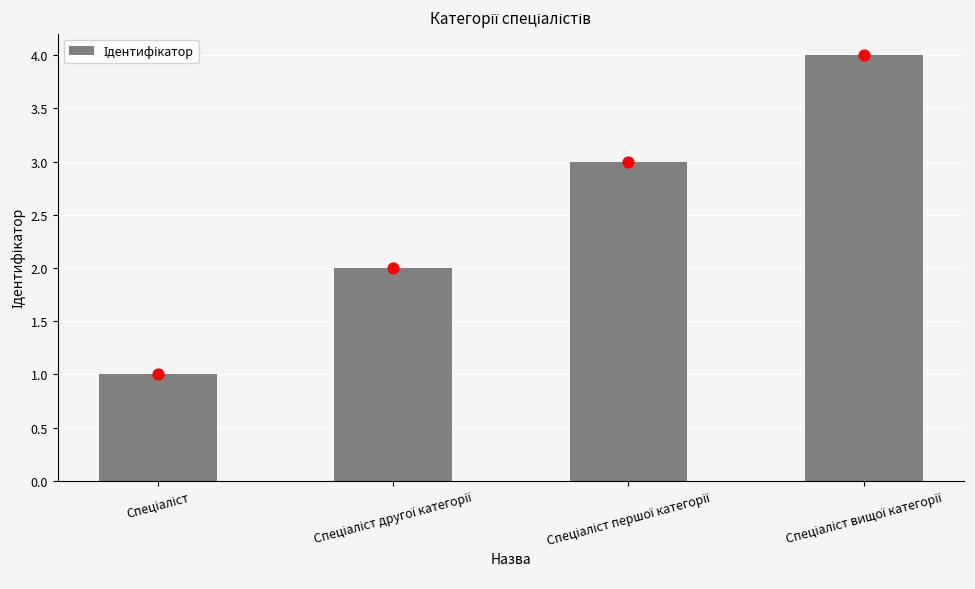

What is the change in value from Спеціаліст другої категорії to Спеціаліст вищої категорії?

+2